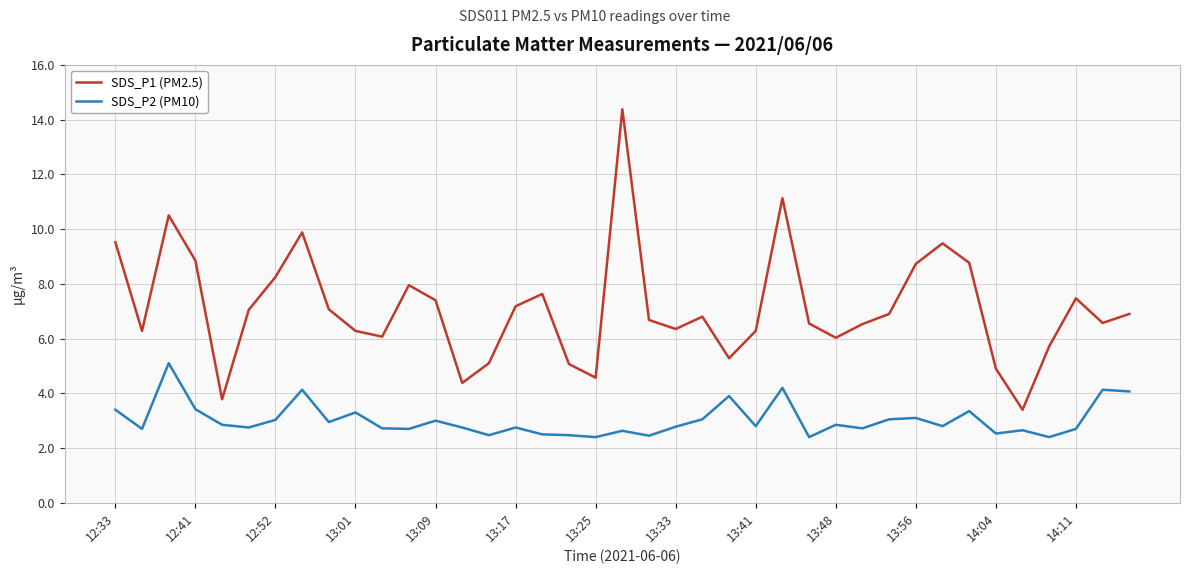

What is the smallest value displayed?

2.4